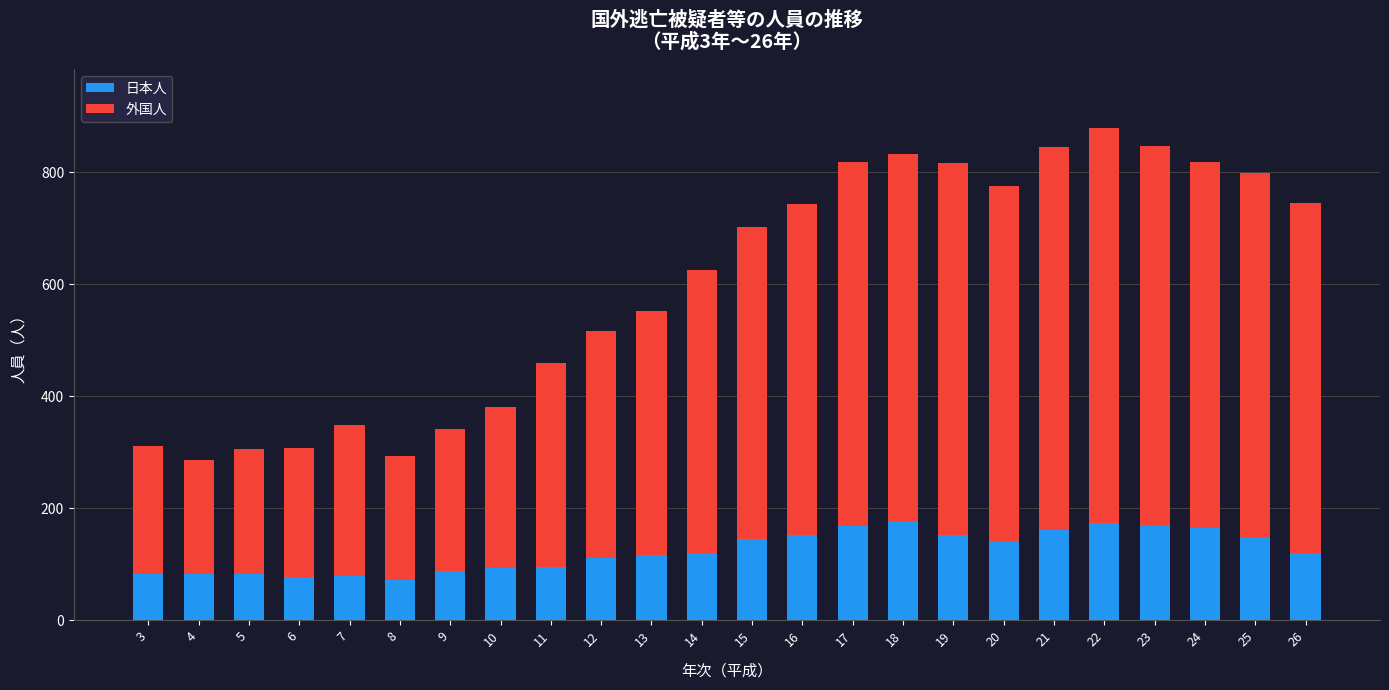

What is the total value across all series at 20?

775